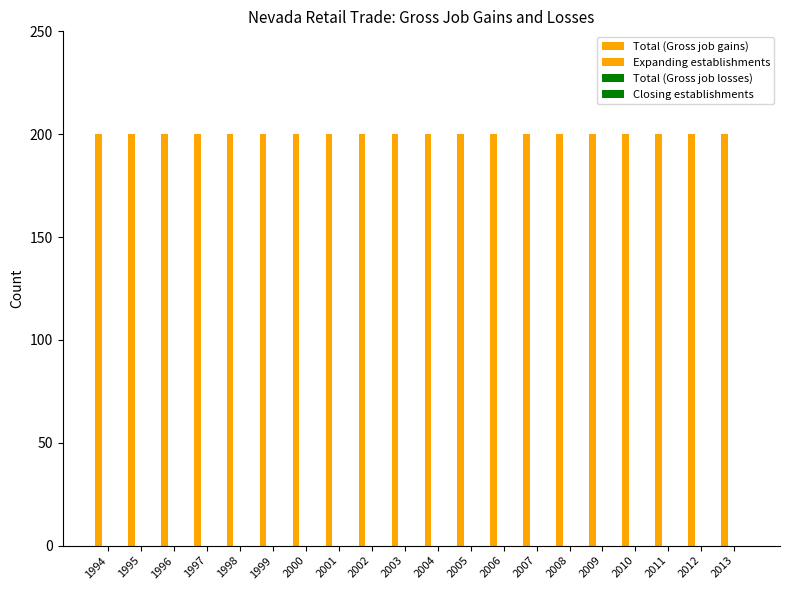

At how many categories does at least one series exceed 129?

20